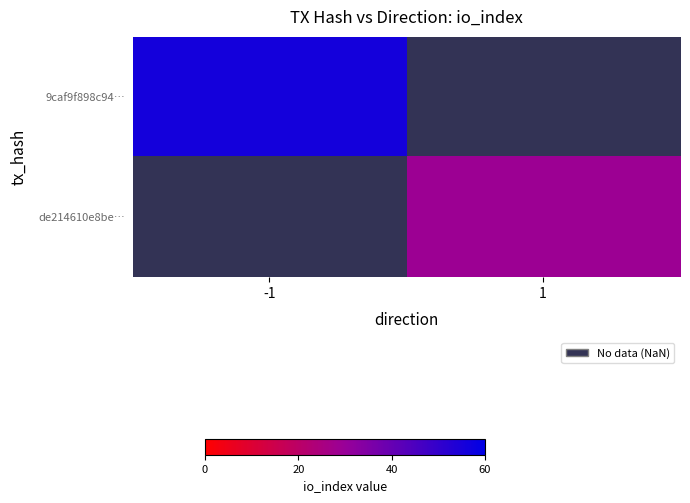

At 1, list the series in order from largest to smallest.

9caf9f898c94…, de214610e8be…